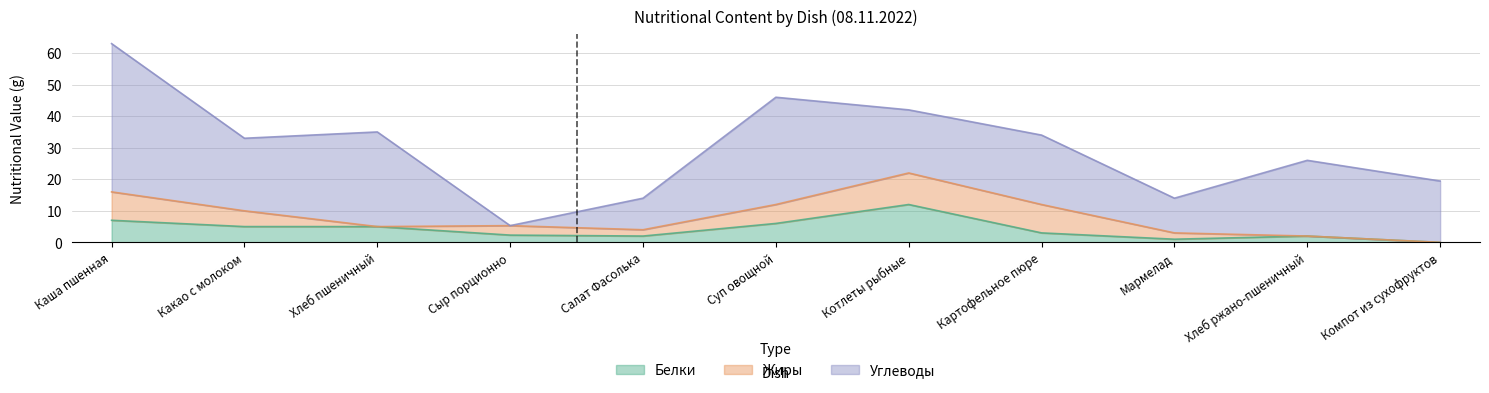

Reading left to right, extract all data points from this chart.

Белки: 7.0	5.0	5.0	2.3	2.0	6.0	12.0	3.0	1.0	2.0	0.0
Жиры: 9.0	5.0	0.0	3.0	2.0	6.0	10.0	9.0	2.0	0.0	0.0
Углеводы: 47.0	23.0	30.0	0.0	10.0	34.0	20.0	22.0	11.0	24.0	19.4